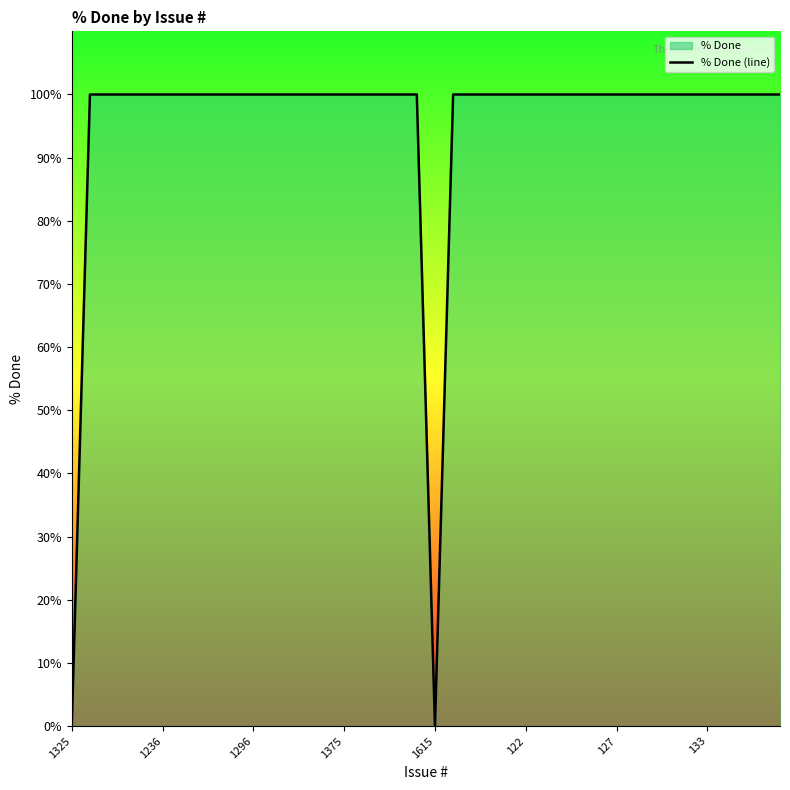

How many lines are shown in the chart?

1